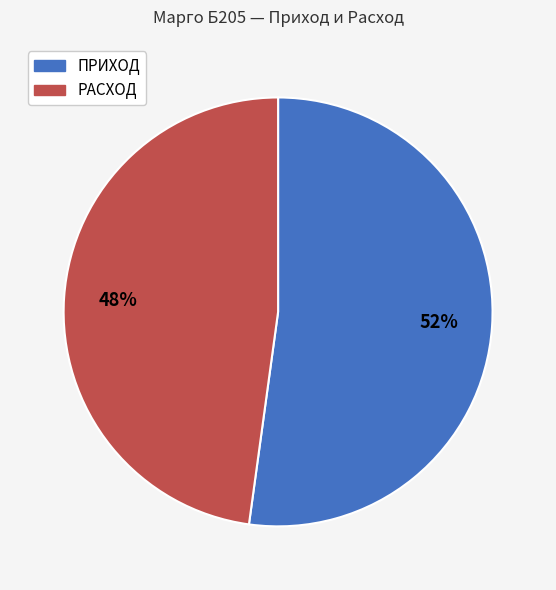

What is the majority slice?

ПРИХОД